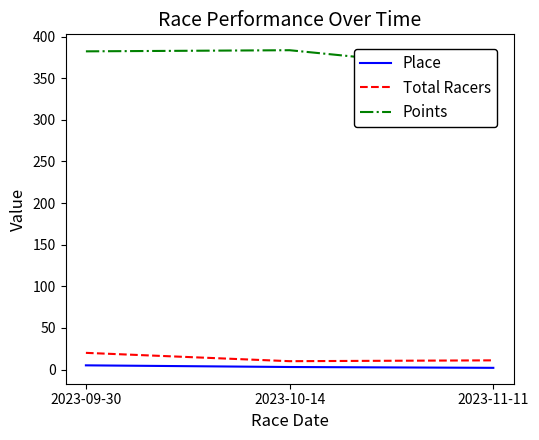

How many data points in Points are less than 382?

1